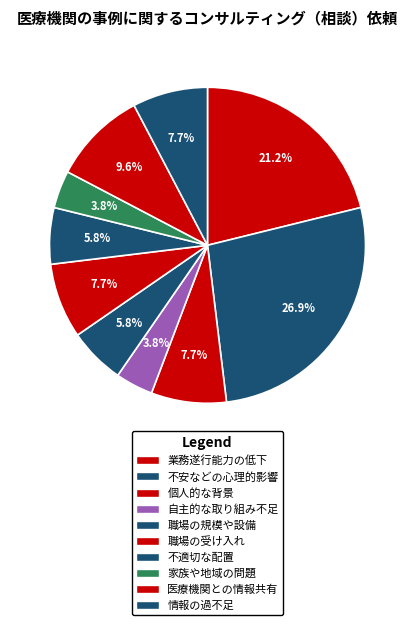

Is there a majority slice in this chart?

No